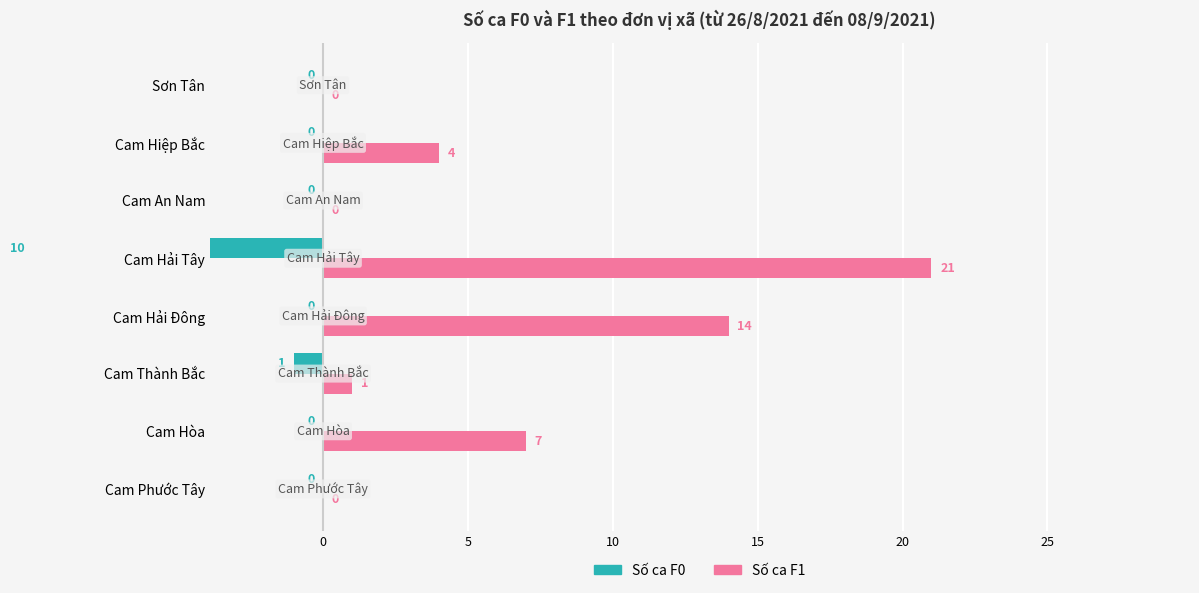

List the series in order of their peak value, lowest first.

Số ca F0, Số ca F1